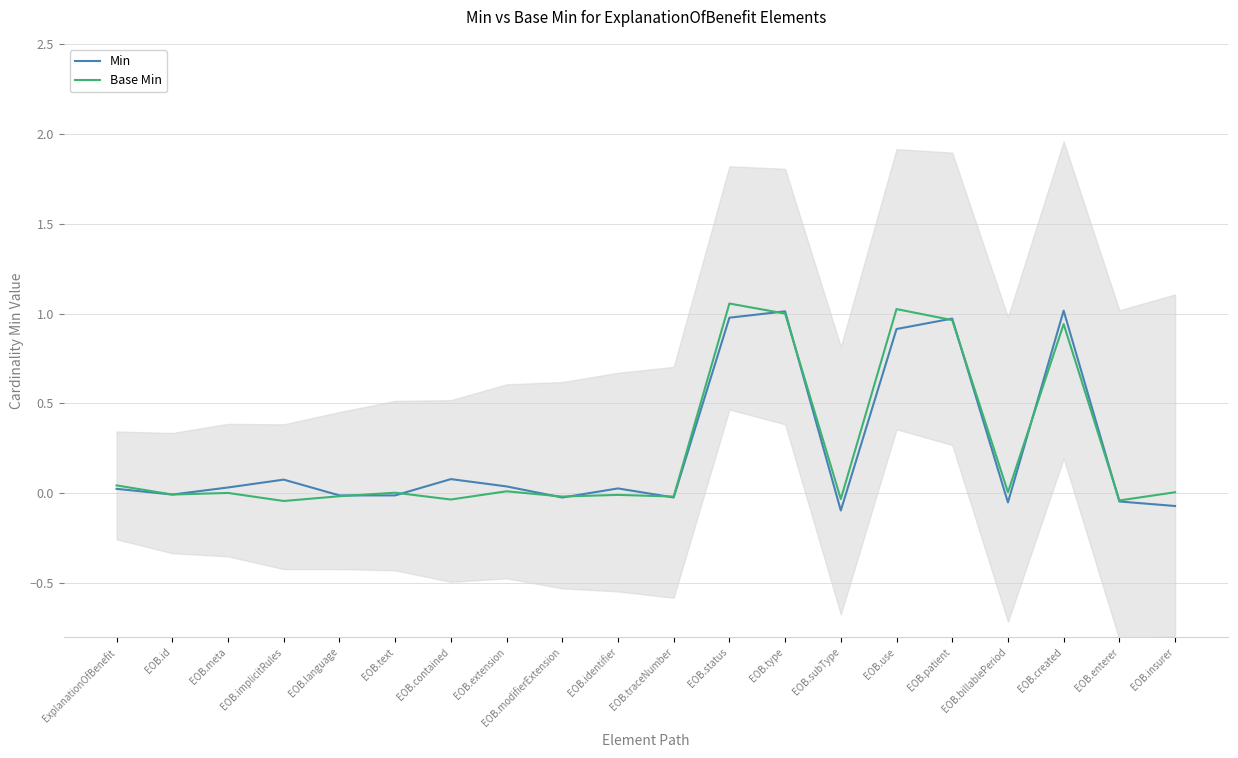

What position from the left is EOB.subType?

14